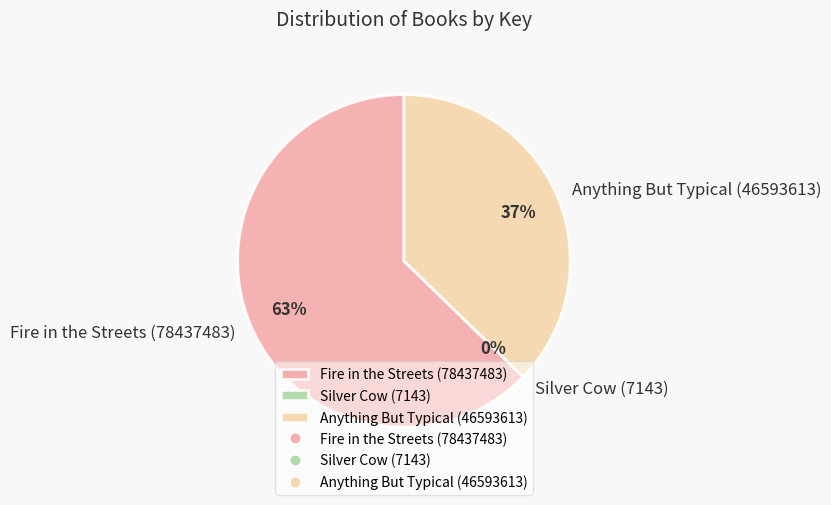

Is it true that Anything But Typical (46593613) is 49% of the pie?

False